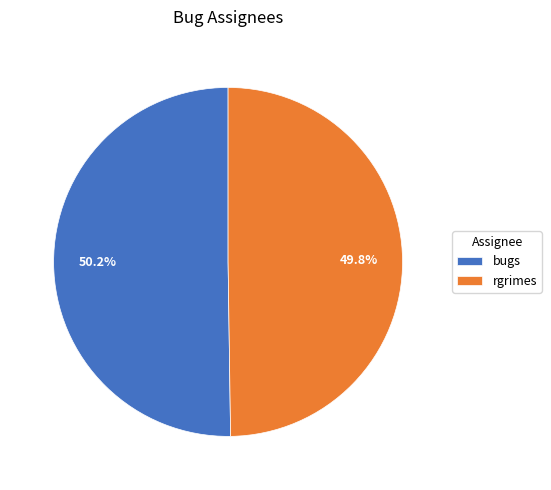

Approximately how many times larger is the value at rgrimes compared to bugs?

1.0